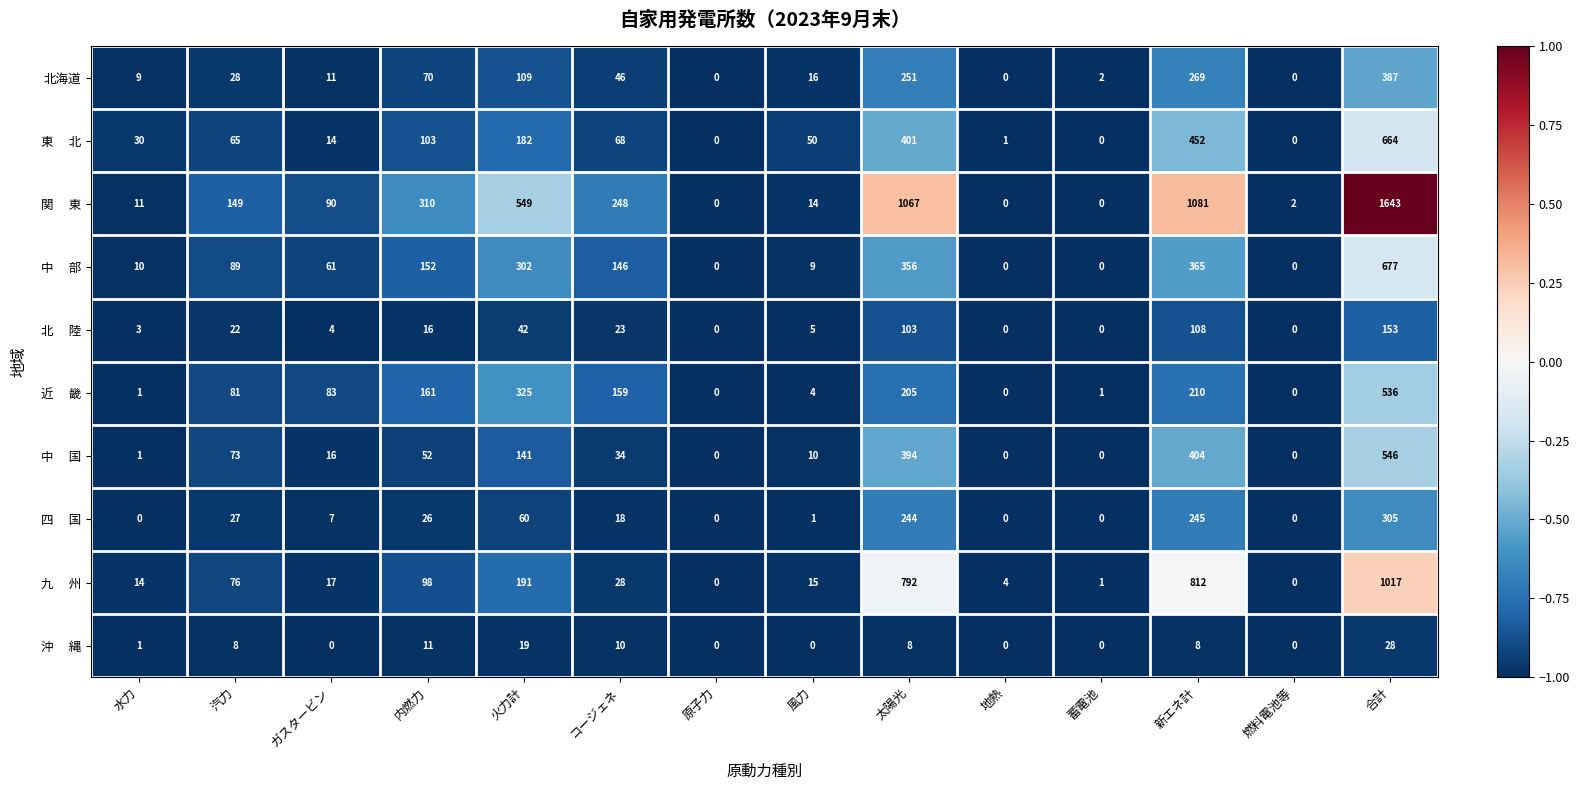

What is the difference between the highest and lowest values at 合計?

1615